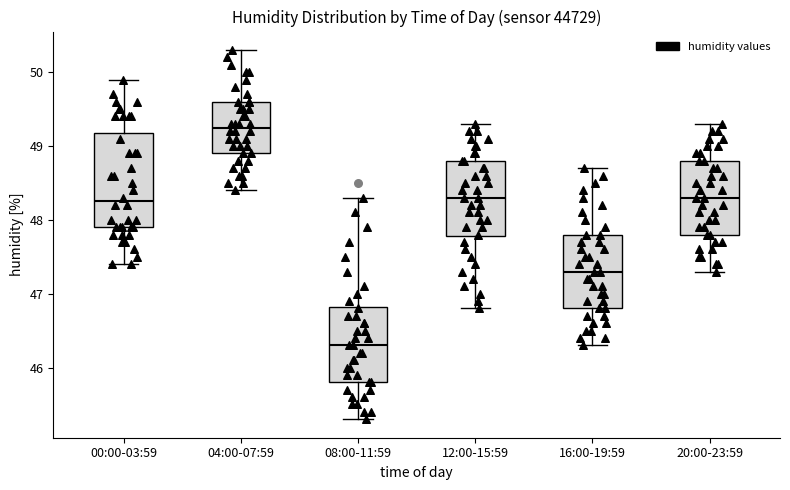

Reading left to right, read every box against the y-axis: the position of its median line, the range the box covers, and the ends of its whiskers. The values are not printed on the chart, so give them approximately, as read against the axis.

00:00-03:59: median 48.3, box 47.9 to 49.2, whiskers 47.4 to 49.9
04:00-07:59: median 49.3, box 48.9 to 49.6, whiskers 48.4 to 50.3
08:00-11:59: median 46.3, box 45.8 to 46.8, whiskers 45.3 to 48.3
12:00-15:59: median 48.3, box 47.8 to 48.8, whiskers 46.8 to 49.3
16:00-19:59: median 47.3, box 46.8 to 47.8, whiskers 46.3 to 48.7
20:00-23:59: median 48.3, box 47.8 to 48.8, whiskers 47.3 to 49.3